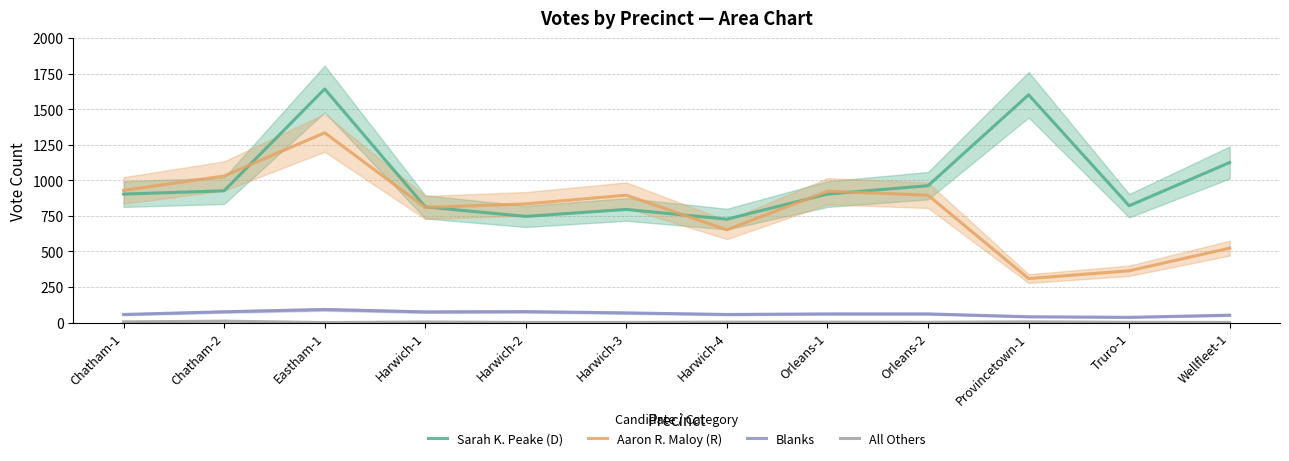

Reading left to right, what are all the values shown in this chart?

Sarah K. Peake (D): Chatham-1=903	Chatham-2=926	Eastham-1=1642	Harwich-1=813	Harwich-2=746	Harwich-3=795	Harwich-4=727	Orleans-1=903	Orleans-2=962	Provincetown-1=1601	Truro-1=821	Wellfleet-1=1125
Aaron R. Maloy (R): Chatham-1=929	Chatham-2=1030	Eastham-1=1334	Harwich-1=809	Harwich-2=834	Harwich-3=895	Harwich-4=652	Orleans-1=923	Orleans-2=895	Provincetown-1=309	Truro-1=364	Wellfleet-1=523
Blanks: Chatham-1=57	Chatham-2=76	Eastham-1=92	Harwich-1=75	Harwich-2=77	Harwich-3=68	Harwich-4=57	Orleans-1=61	Orleans-2=61	Provincetown-1=41	Truro-1=37	Wellfleet-1=52
All Others: Chatham-1=5	Chatham-2=10	Eastham-1=0	Harwich-1=4	Harwich-2=1	Harwich-3=1	Harwich-4=3	Orleans-1=3	Orleans-2=2	Provincetown-1=5	Truro-1=2	Wellfleet-1=1